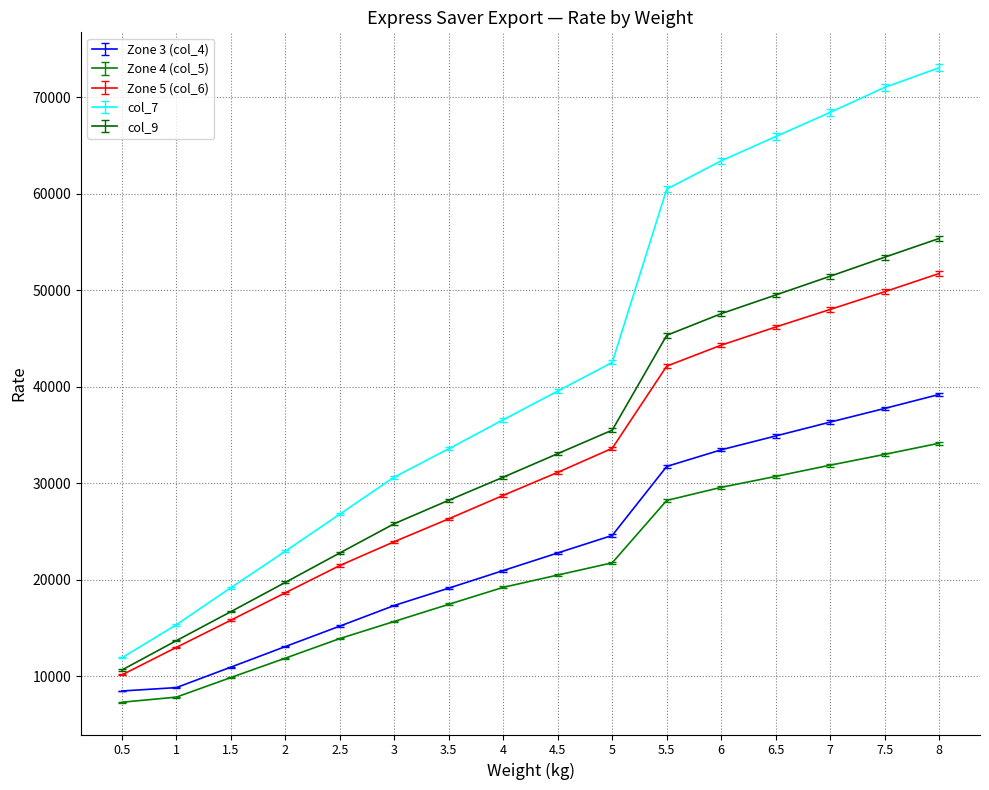

Which series changed the most between 4 and 7.5?

col_7